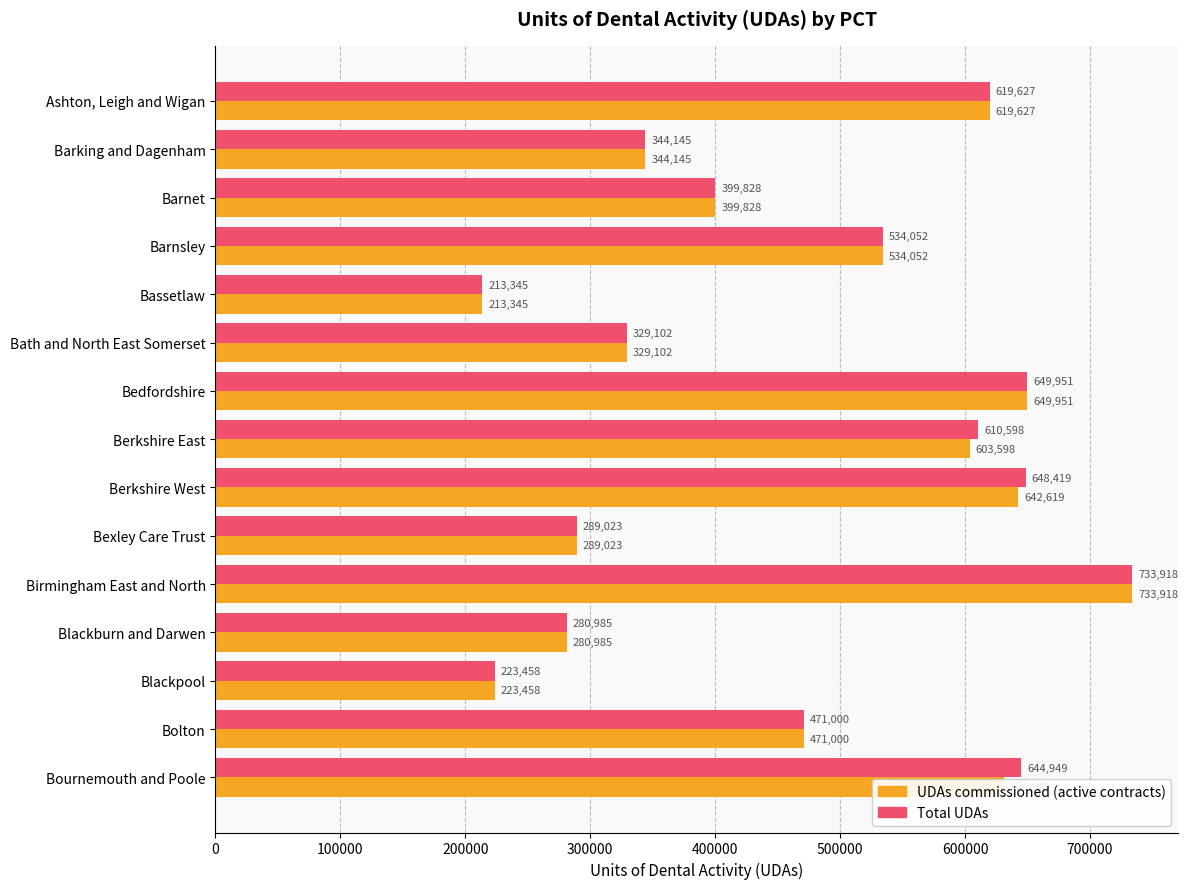

List the labels in order of Total UDAs value, smallest first.

Bassetlaw, Blackpool, Blackburn and Darwen, Bexley Care Trust, Bath and North East Somerset, Barking and Dagenham, Barnet, Bolton, Barnsley, Berkshire East, Ashton, Leigh and Wigan, Bournemouth and Poole, Berkshire West, Bedfordshire, Birmingham East and North